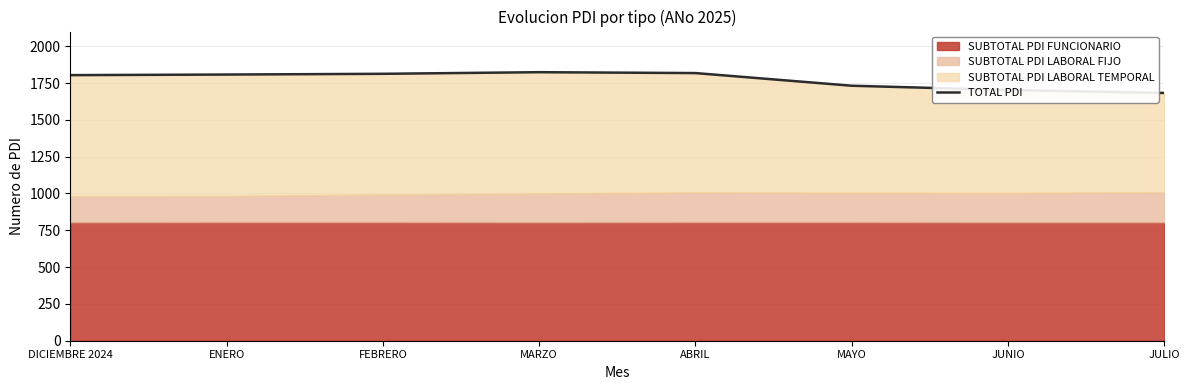

What is the ratio of the value at FEBRERO to the value at ENERO?

1.0